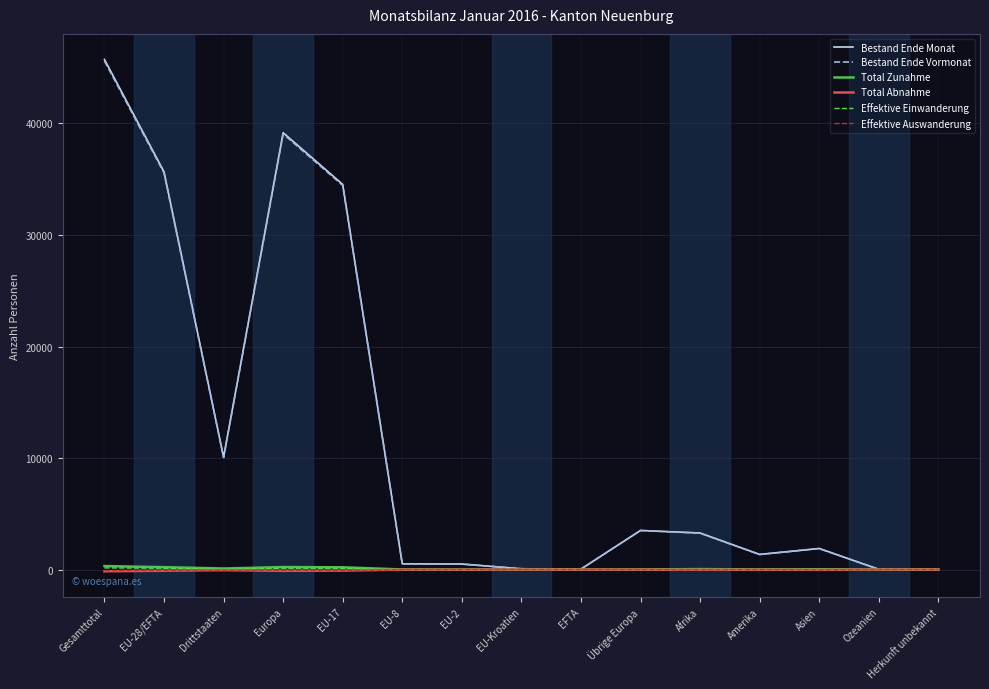

Is it true that Total Abnahme equals -20 at Asien?

True